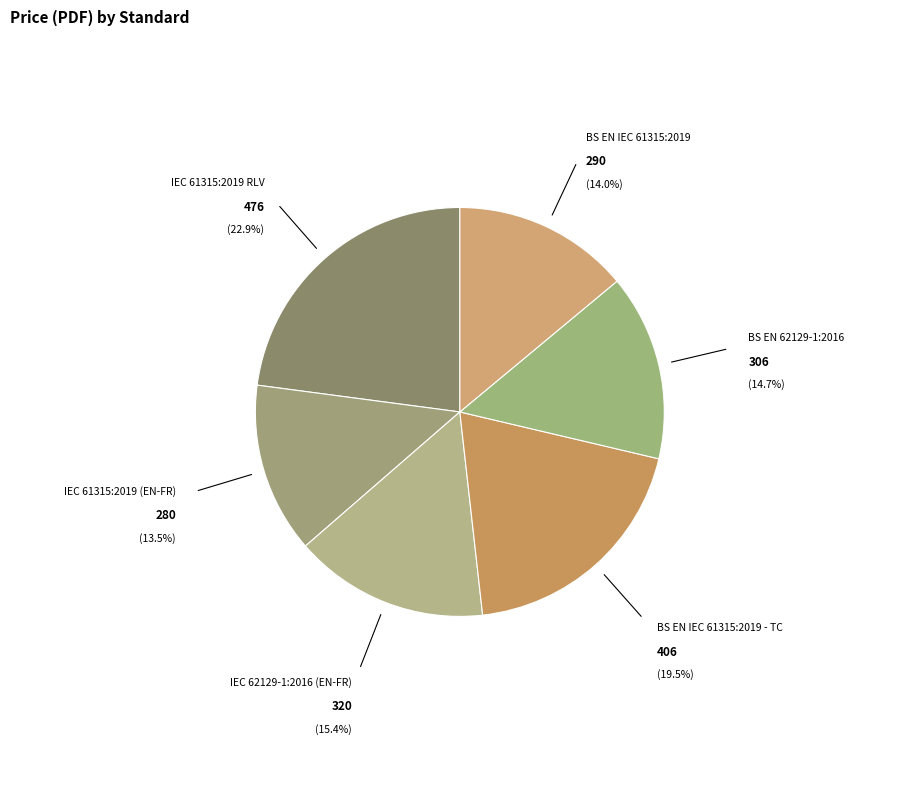

Is there any slice that represents more than half of the pie?

No